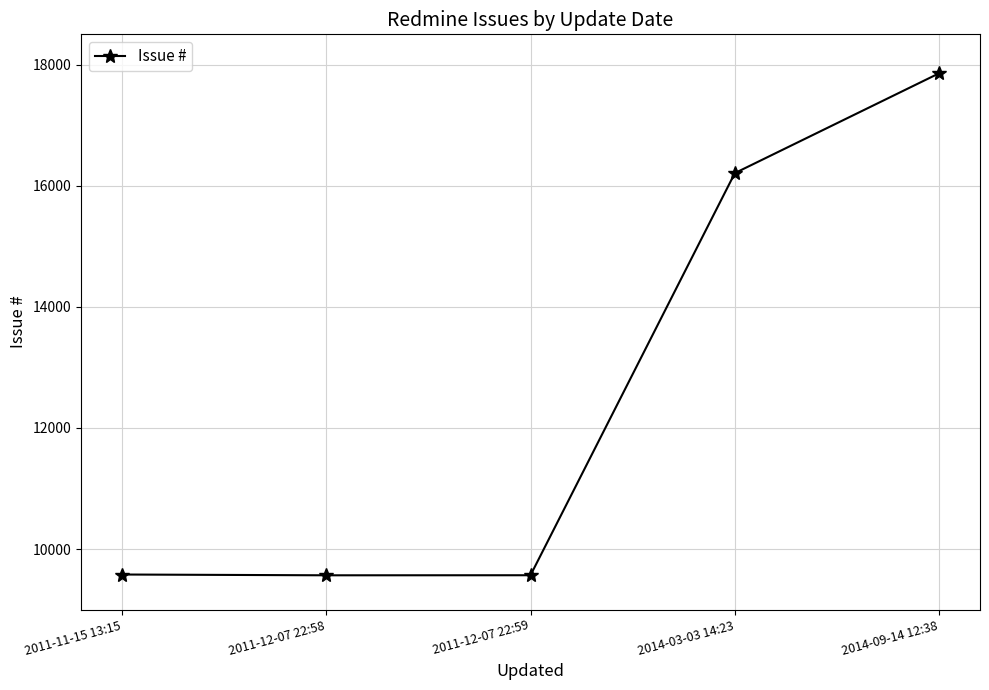

What is the minimum value shown in the chart?

9566